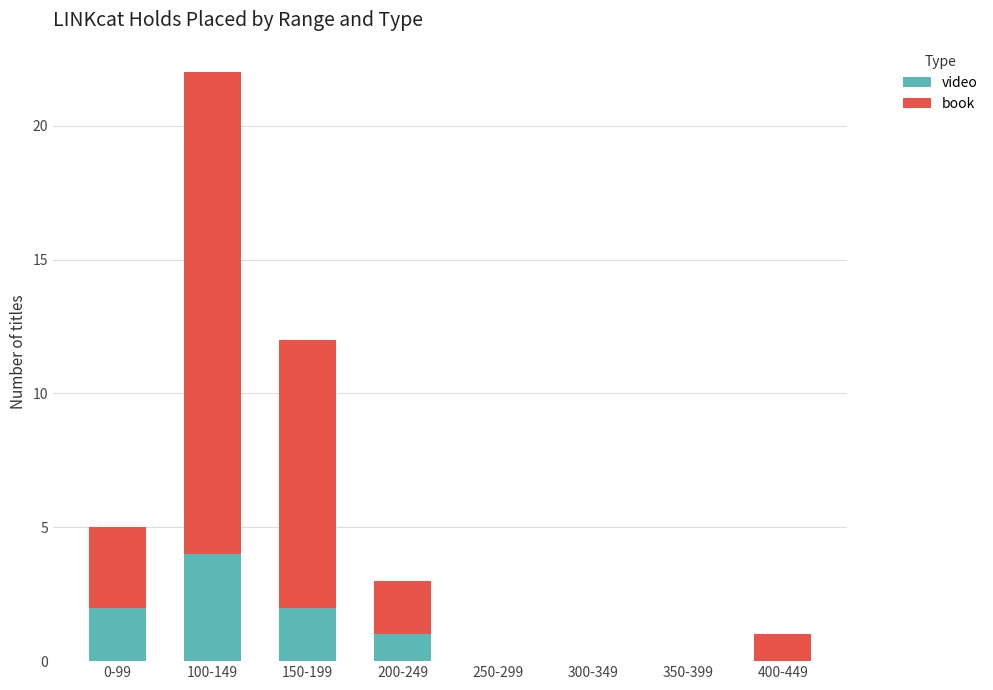

What is the maximum value for video?

4